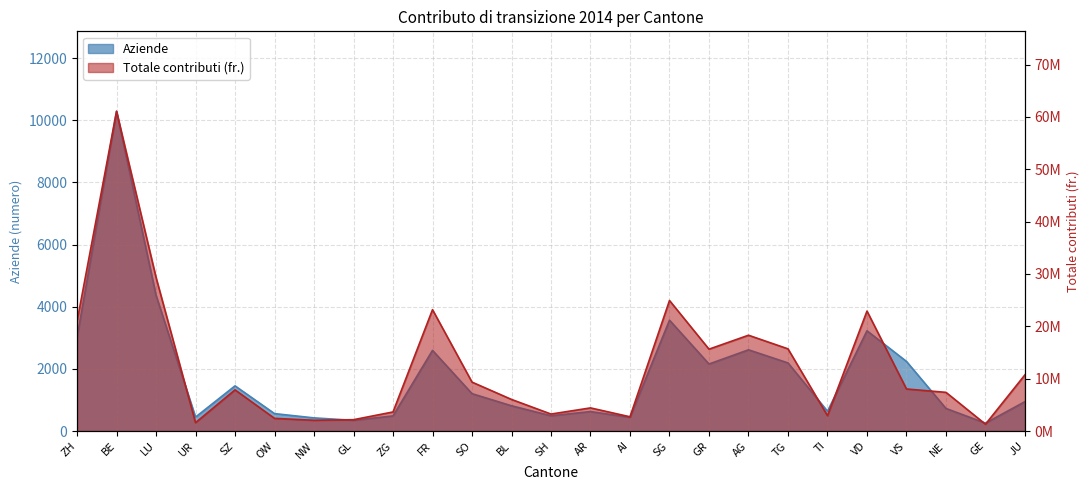

How many values in the Aziende series are below 946?

12